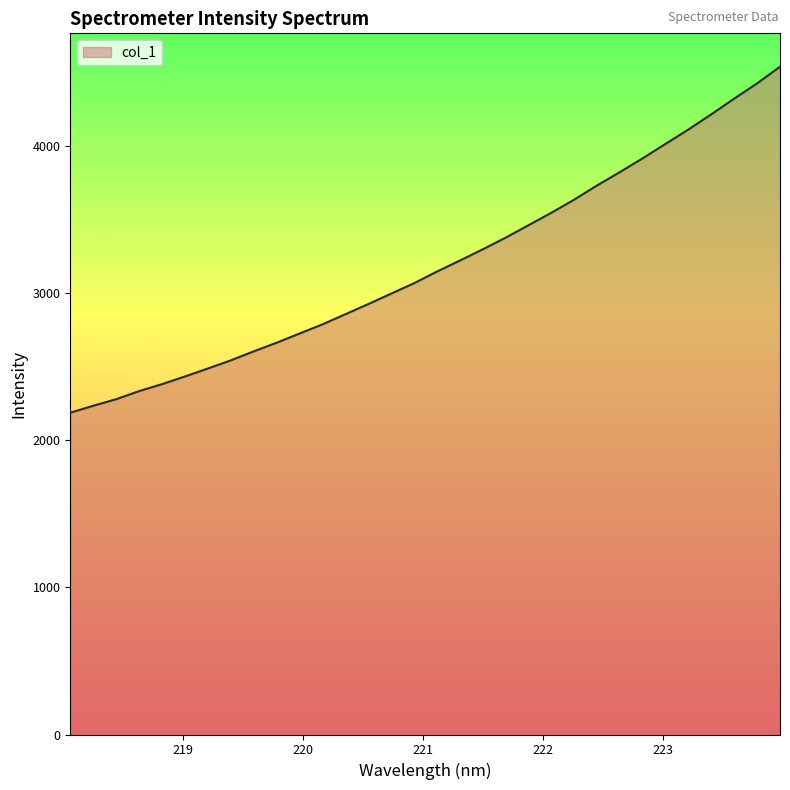

What is the greatest value displayed?

4542.6